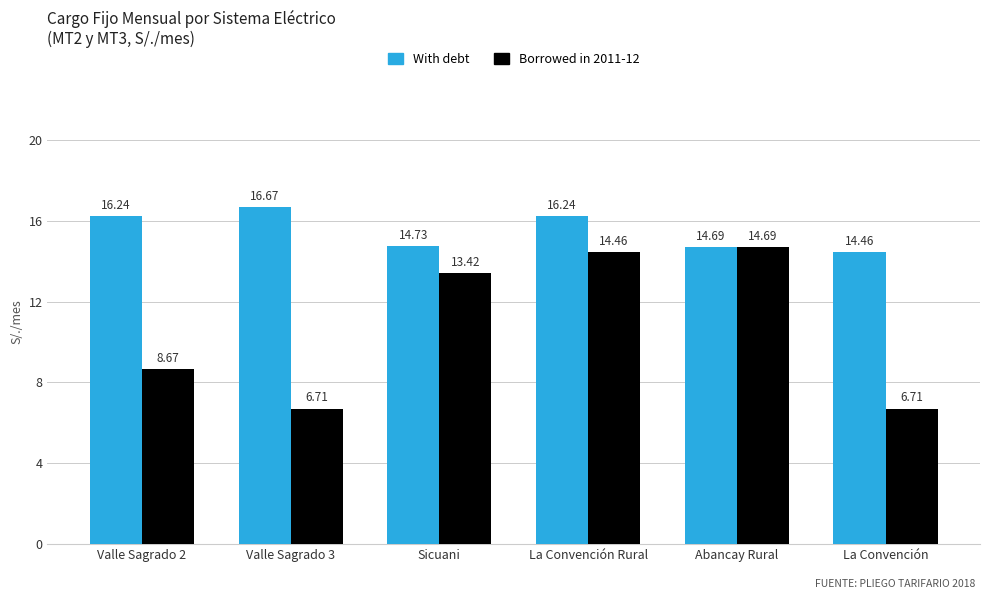

What is the lowest value of the Borrowed in 2011-12 series?

6.7